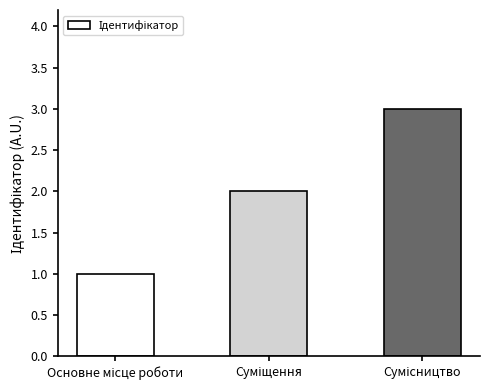

Reading left to right, transcribe all the data shown in this chart.

1	2	3